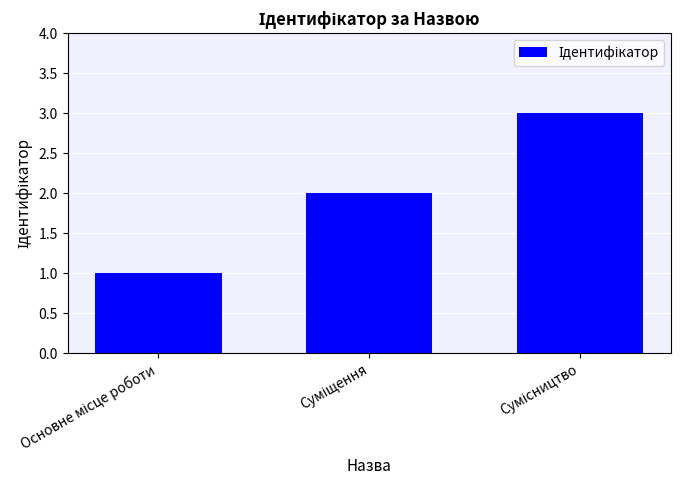

What is the sum of all values?

6